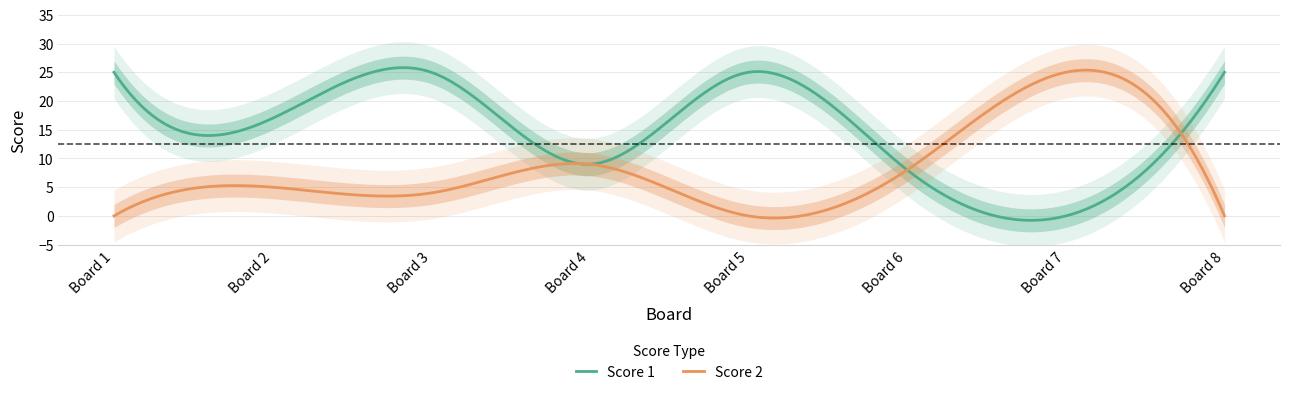

True or false: Score 2 has more than 0 interior local peaks.

True